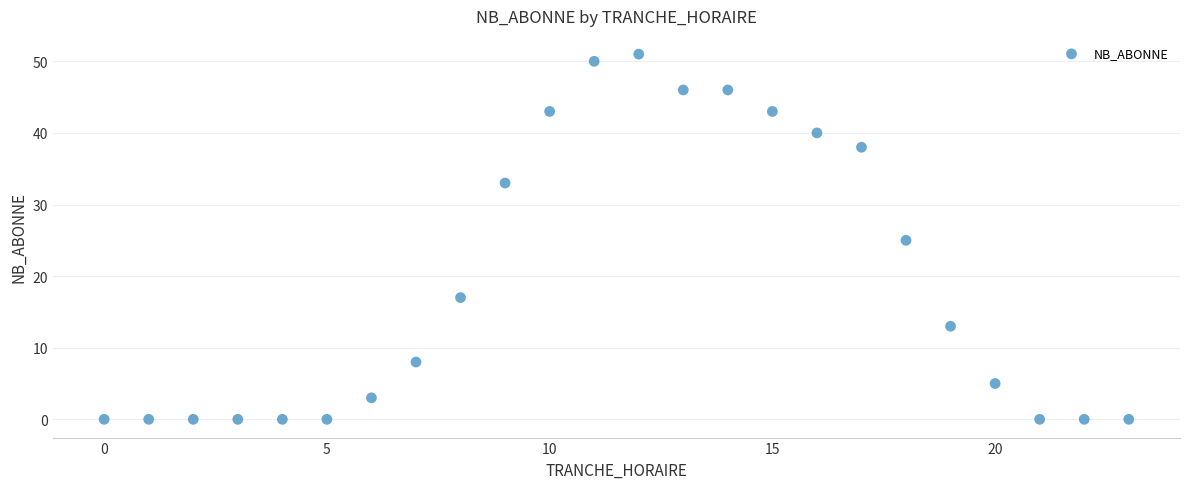

What is the range of X values (max minus min)?

23